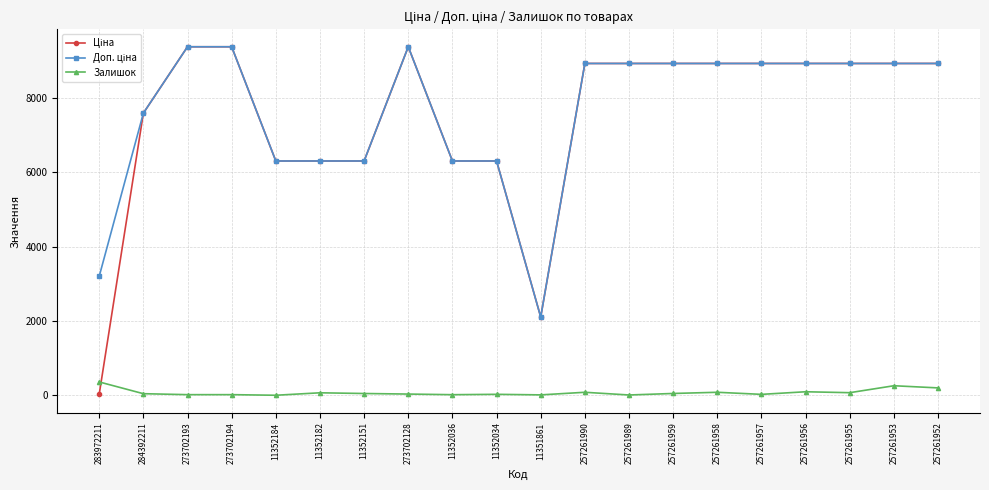

What is the maximum value shown in the chart?

9384.0